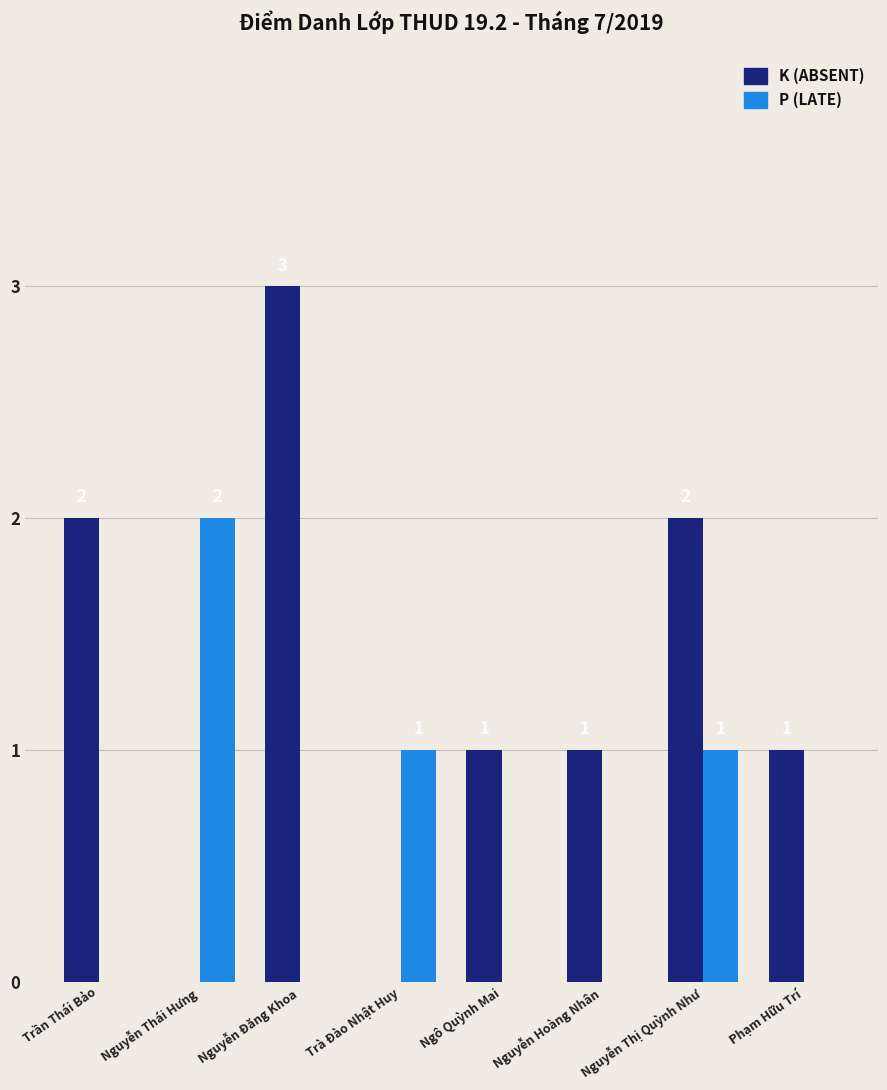

What is the total value across all series at Nguyễn Thị Quỳnh Như?

3